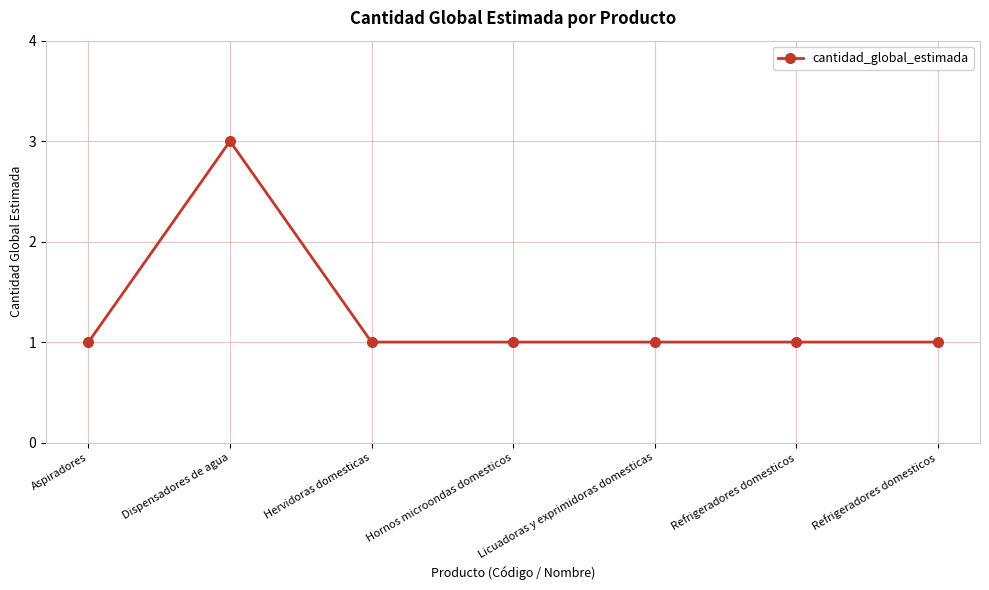

Reading left to right, what are all the values shown in this chart?

1	3	1	1	1	1	1